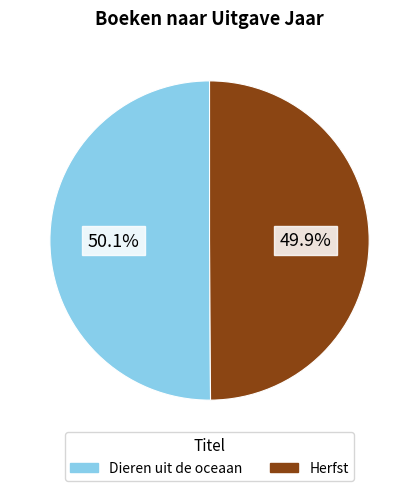

What percentage is the Dieren uit de oceaan slice, to the nearest percent?

50%